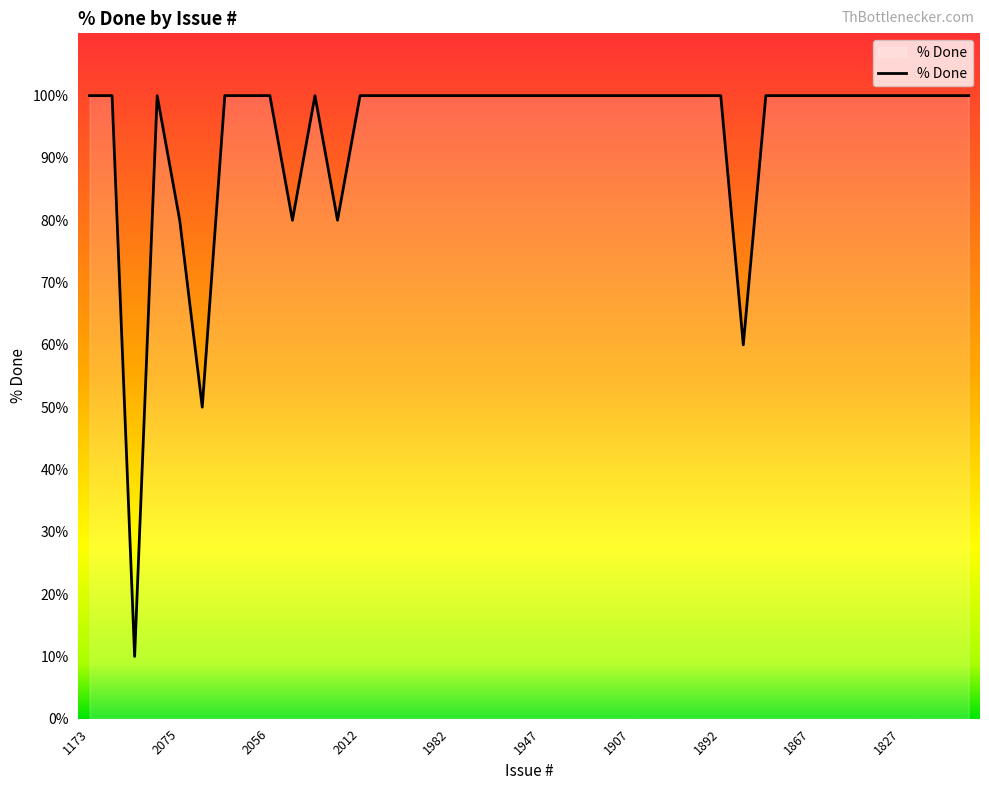

Does the chart have visible grid lines?

No